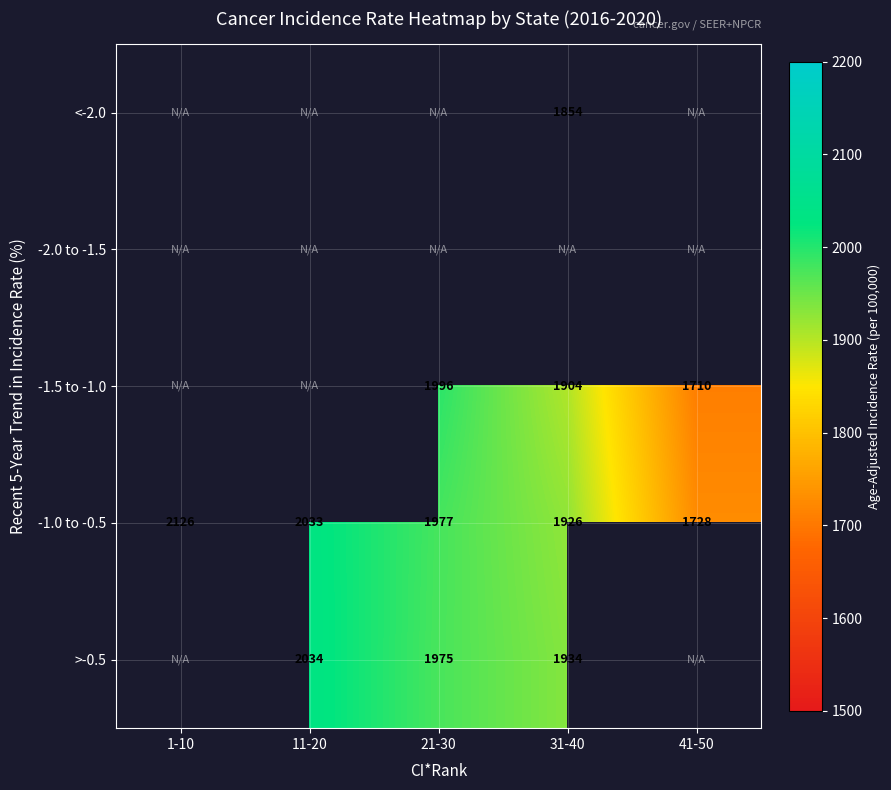

True or false: <-2.0 has a value of 2674.3 at 31-40.

False